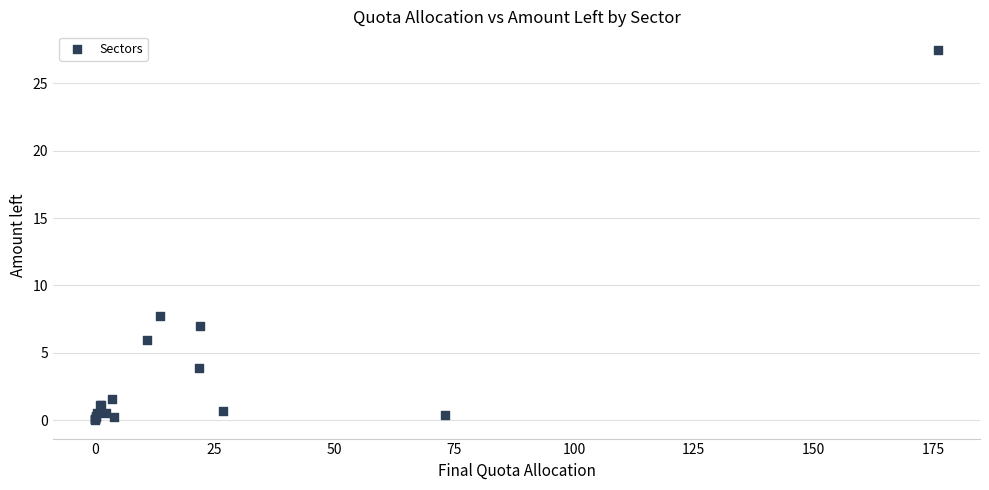

What Y value in the scatter plot is closest to 13?

7.7